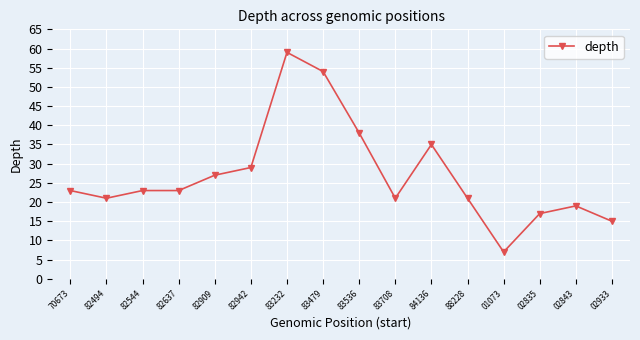

At which label is the value closest to 33?

84136